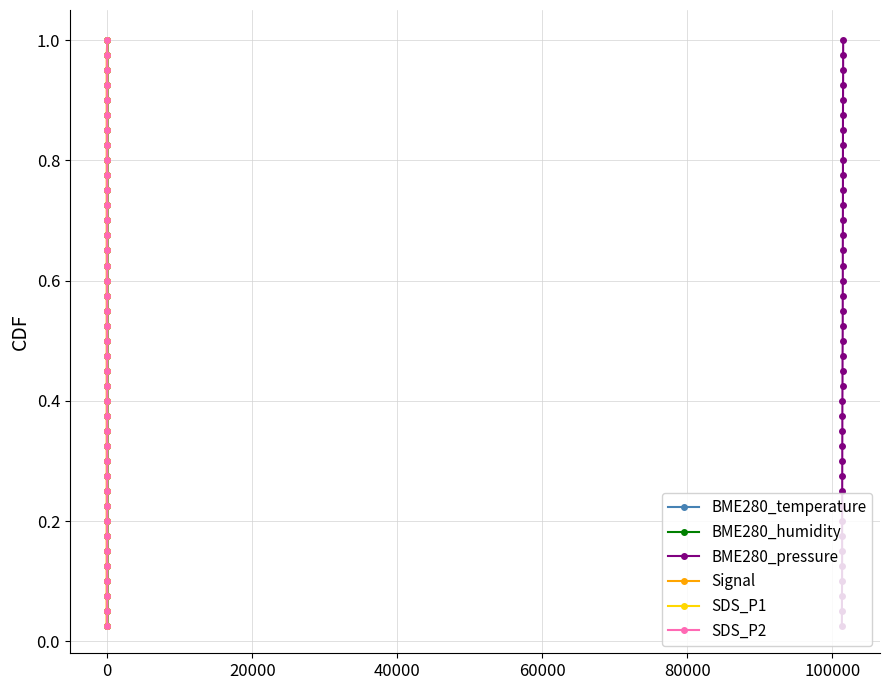

What is the average value of the SDS_P1 series?

0.5